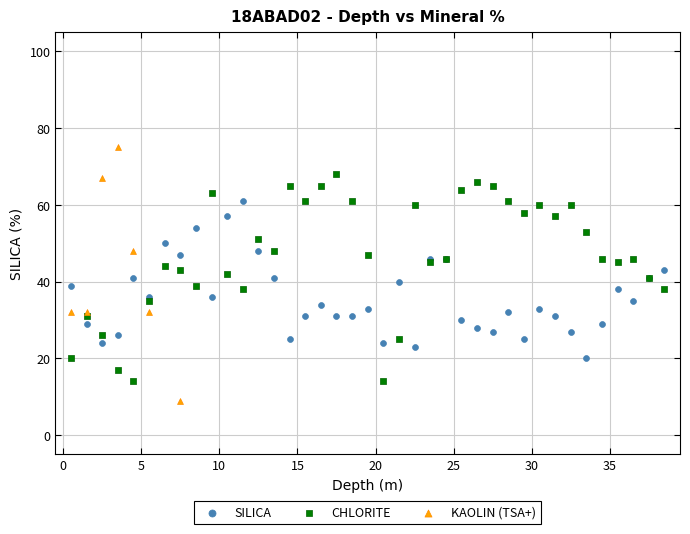

Which series contains the highest Y value?

KAOLIN (TSA+)